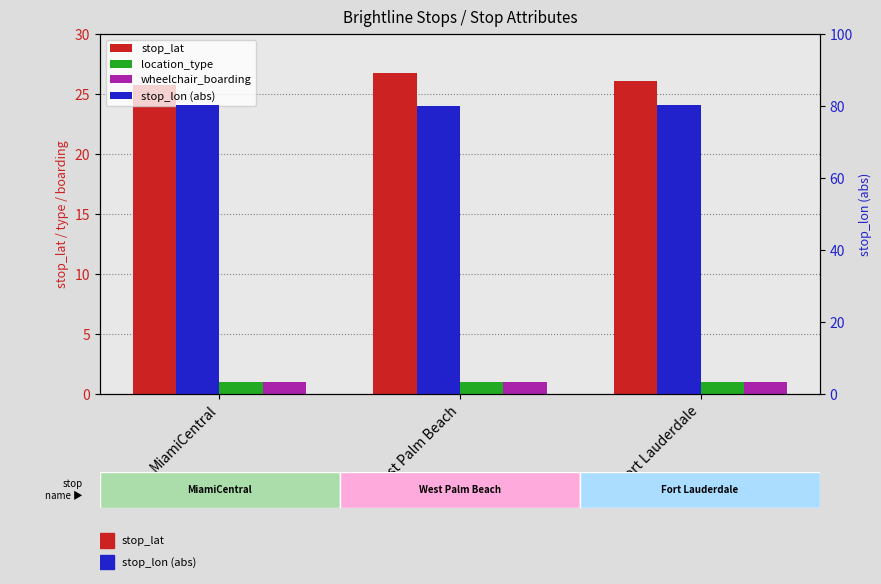

Is it true that wheelchair_boarding equals 1.0 at MiamiCentral?

True